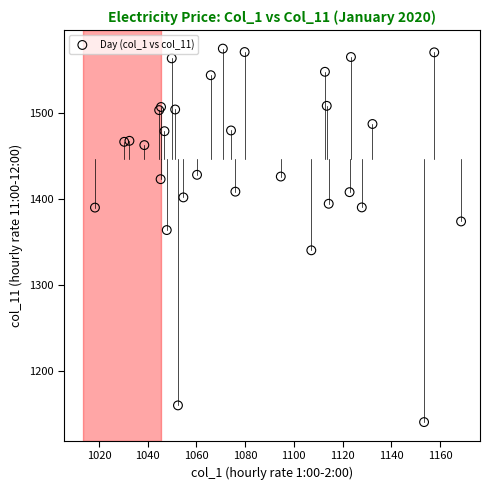

What Y value in the scatter plot is closest to 1357?

1364.0